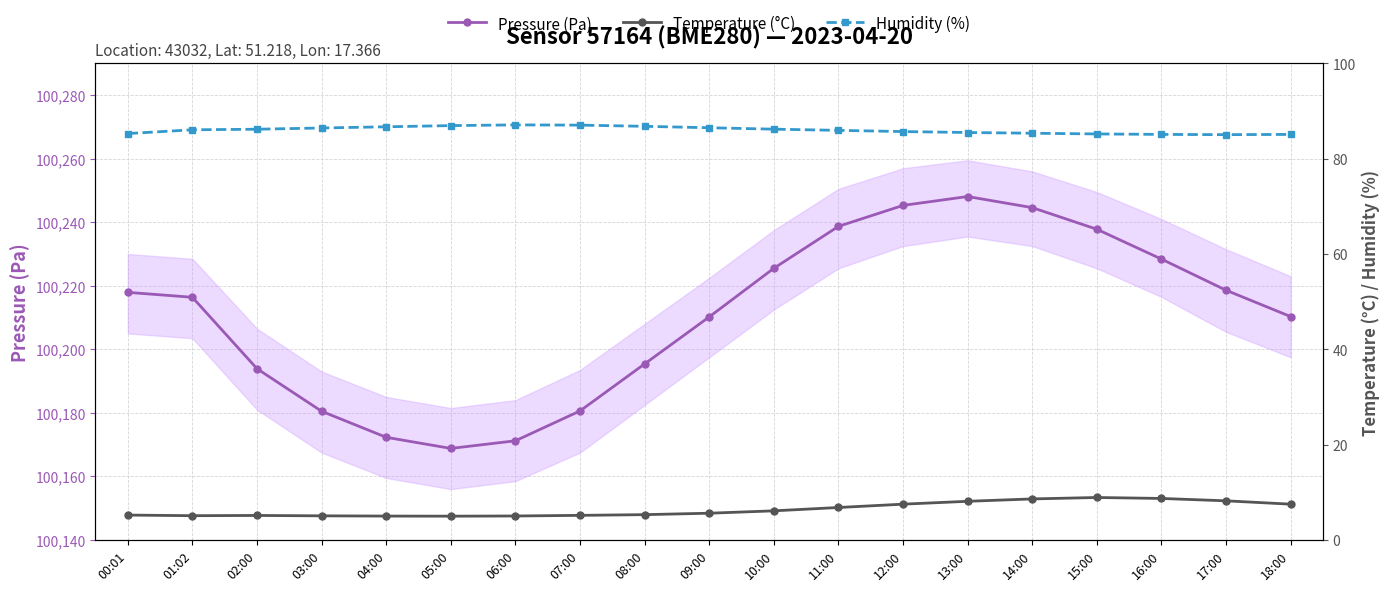

What is the difference between the Temperature (°C) values at 10:00 and 02:00?

1.0